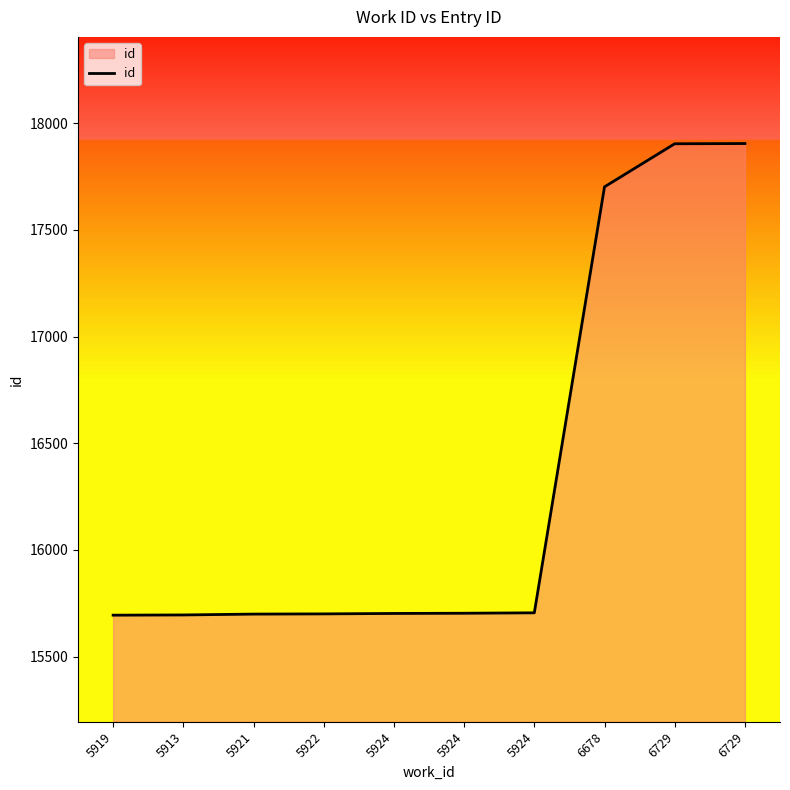

Reading left to right, list all the values displayed in this chart.

5919=15694	5913=15695	5921=15699	5922=15700	5924=15702	5924=15703	5924=15705	6678=17702	6729=17904	6729=17905